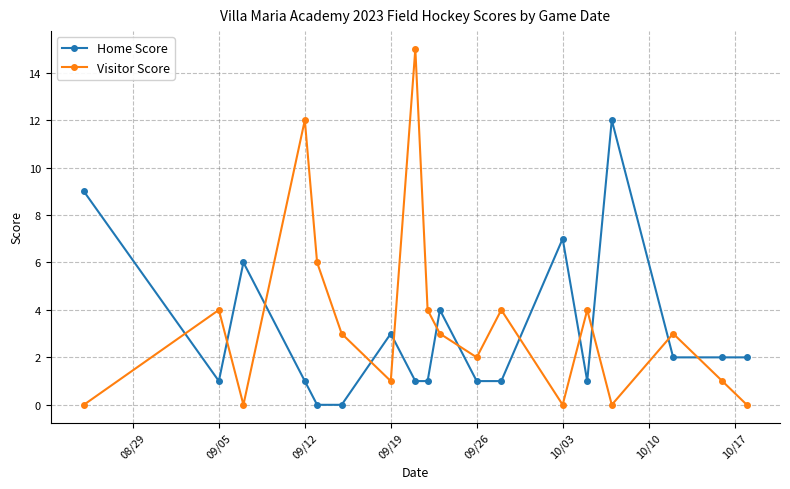

True or false: Home Score has more than 1 interior local peaks.

True